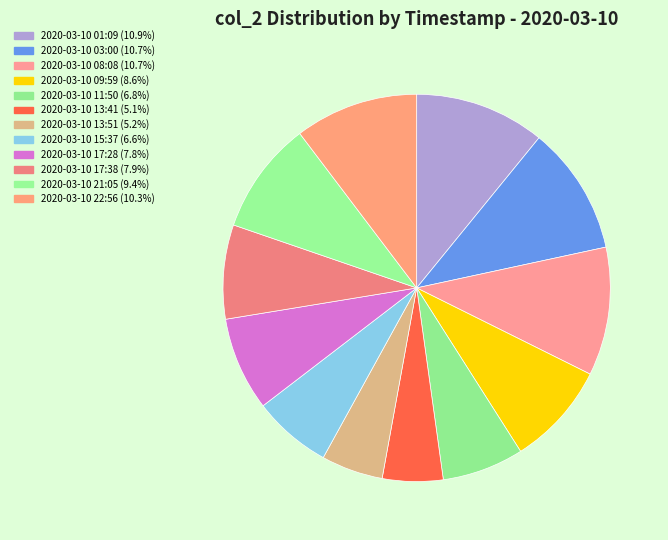

The 2020-03-10 17:28 slice represents 8% of the pie. True or false?

True